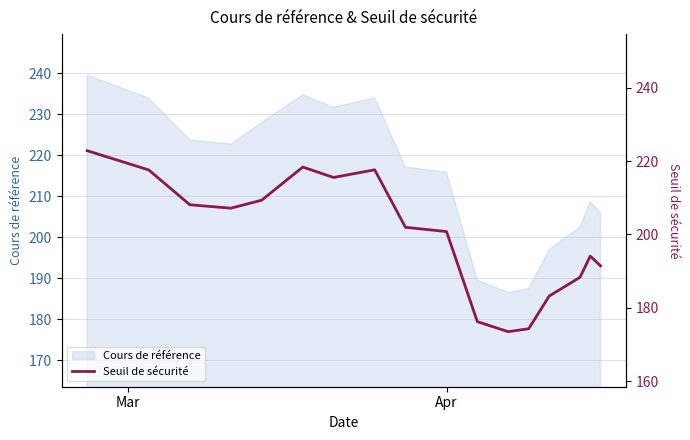

What is the minimum value for Cours de référence?

186.6